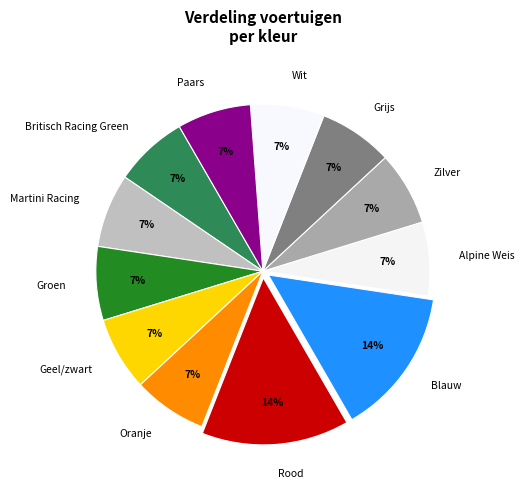

The Grijs slice represents 7% of the pie. True or false?

True